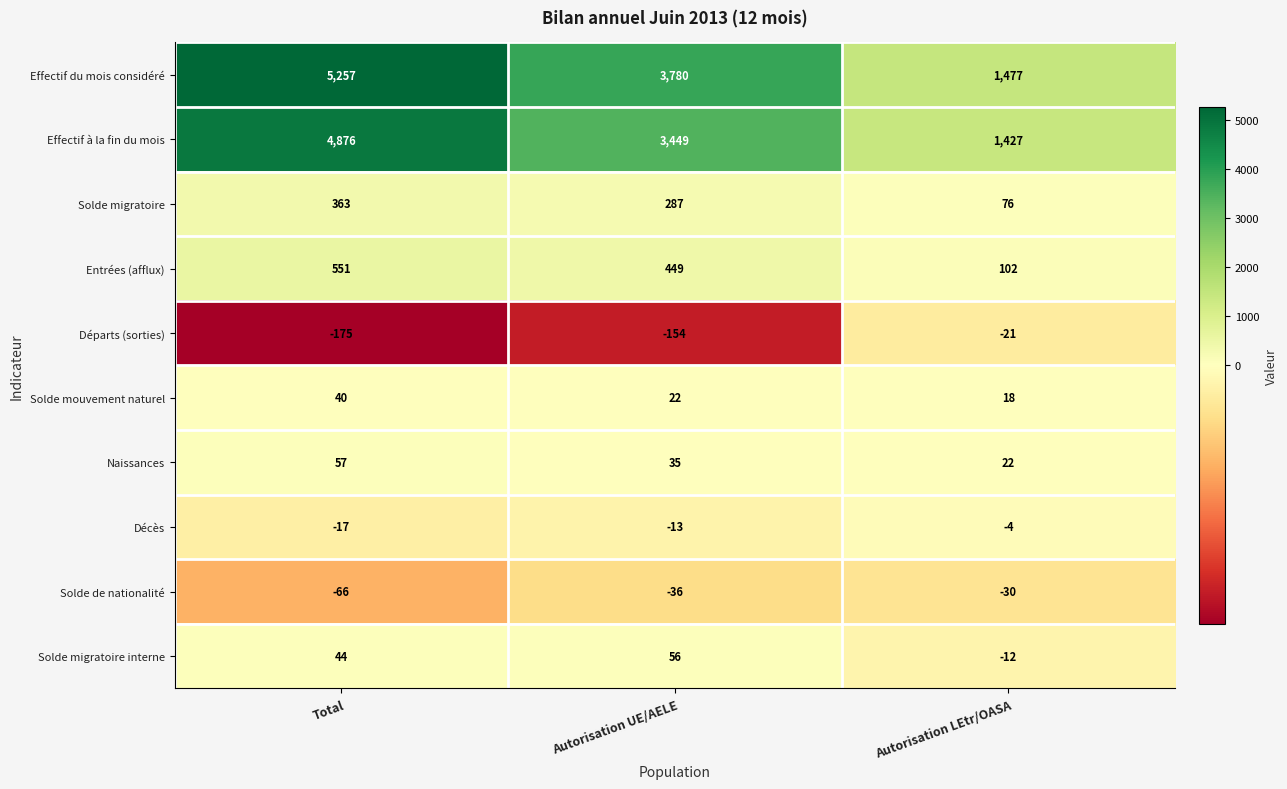

How many data points in Solde de nationalité are above -36?

1